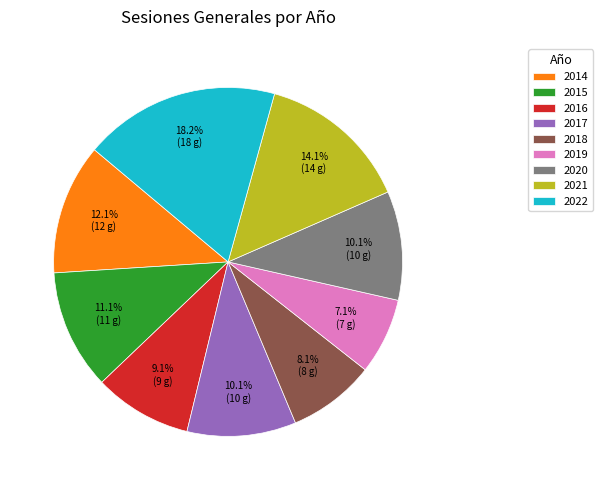

Is it true that 2021 is 14% of the pie?

True